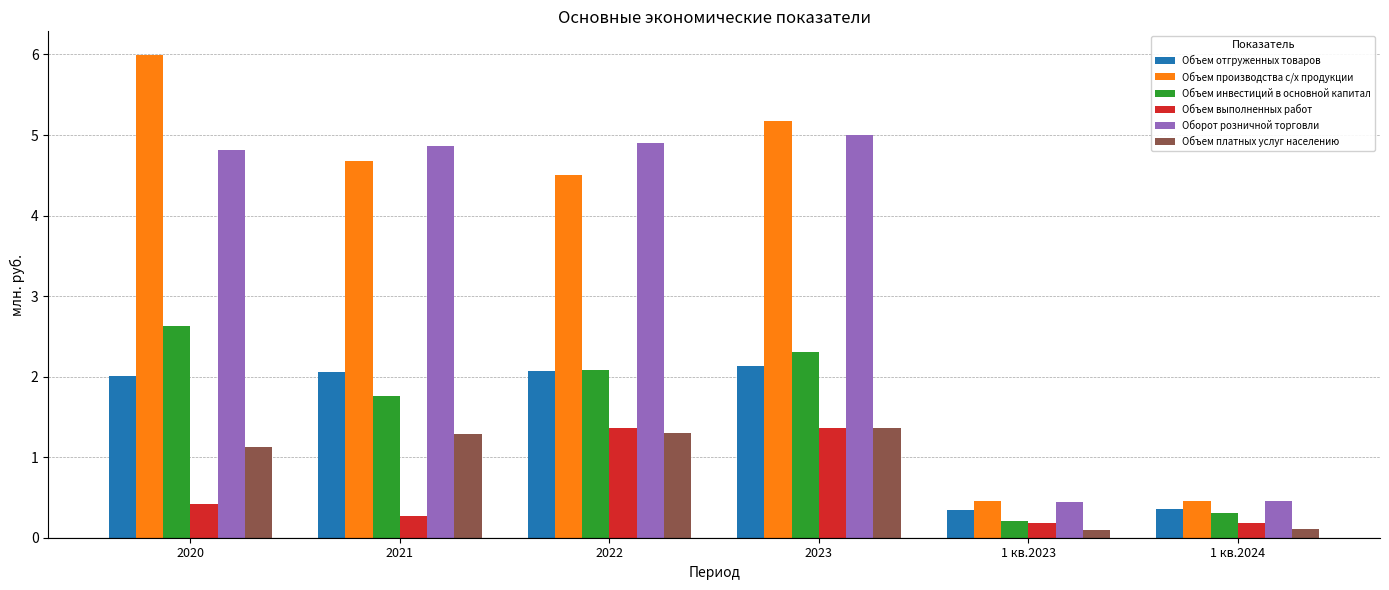

Which series has the largest total across all categories?

Объем производства с/х продукции